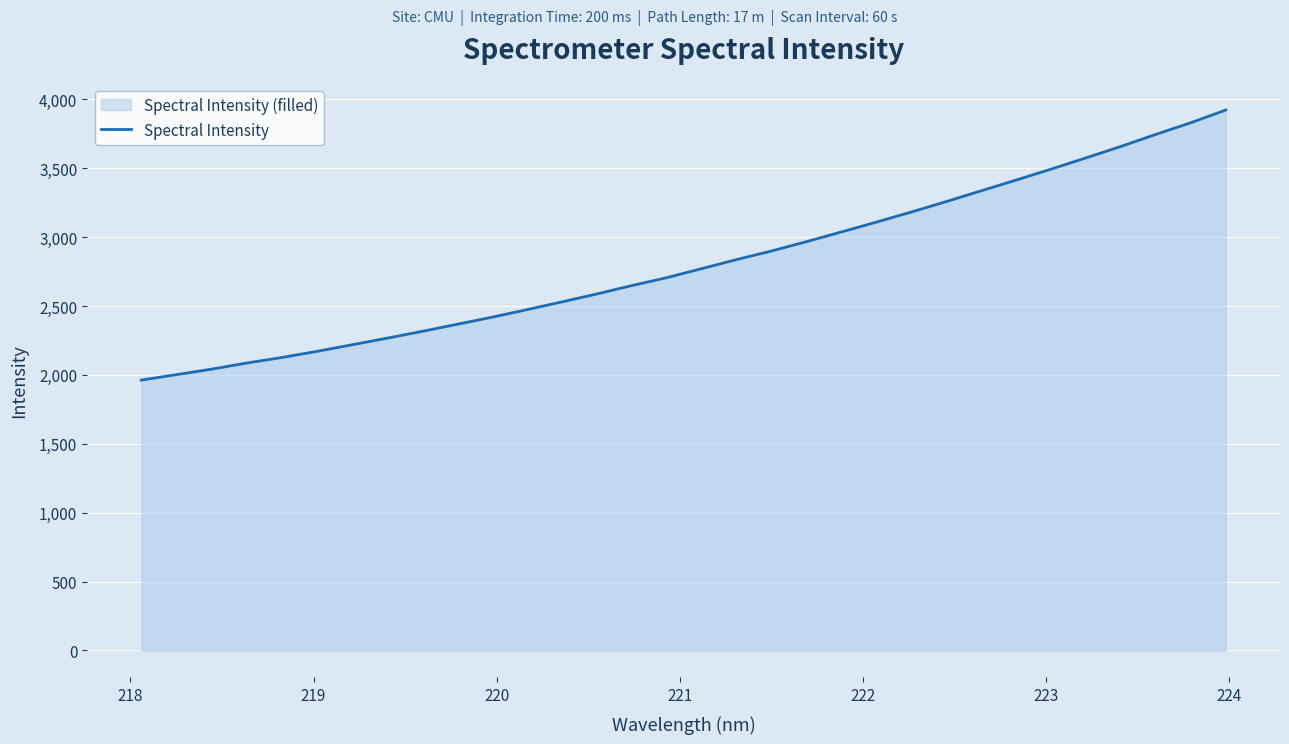

What is the greatest value displayed?

3922.4